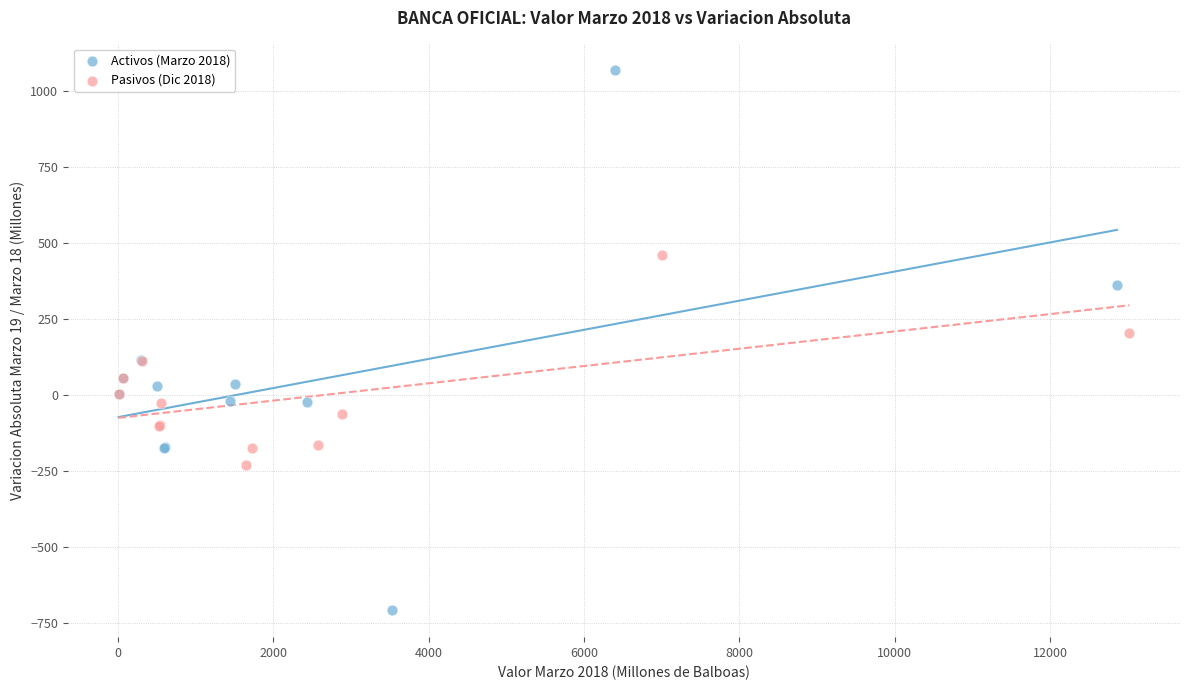

Which series reaches the maximum Y coordinate?

Activos (Marzo 2018)